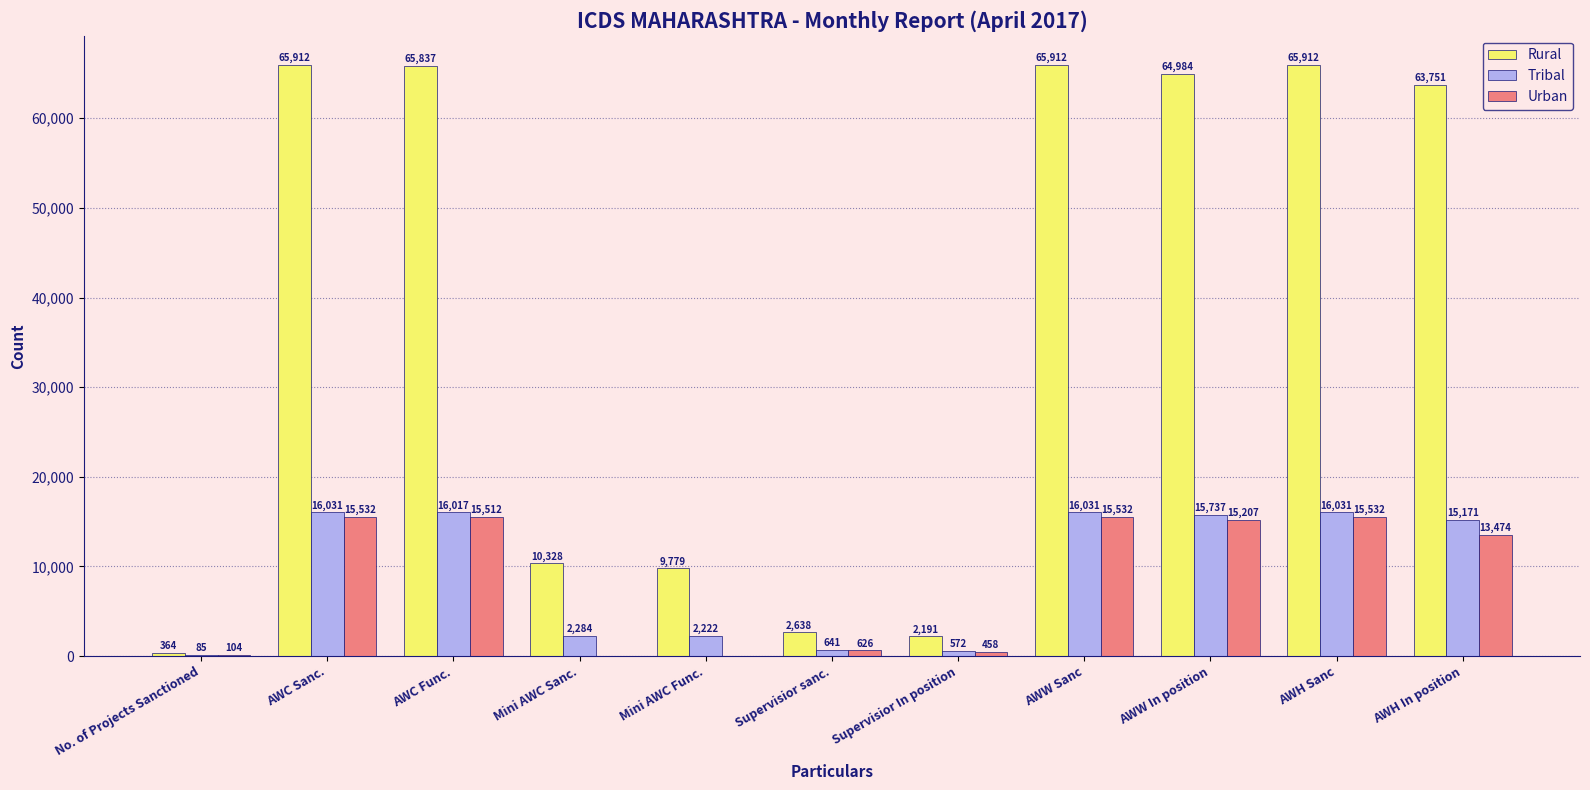

What is the maximum value shown in the chart?

65912